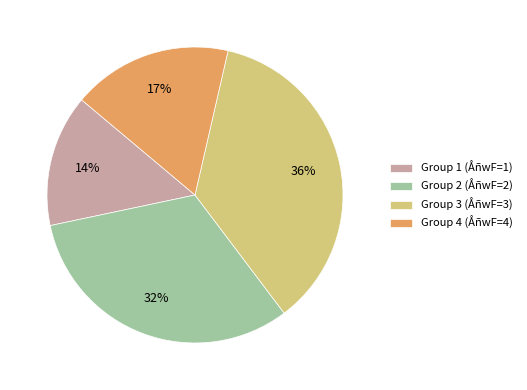

To the nearest percent, what is the difference between the largest and smallest slice percentages?

22%